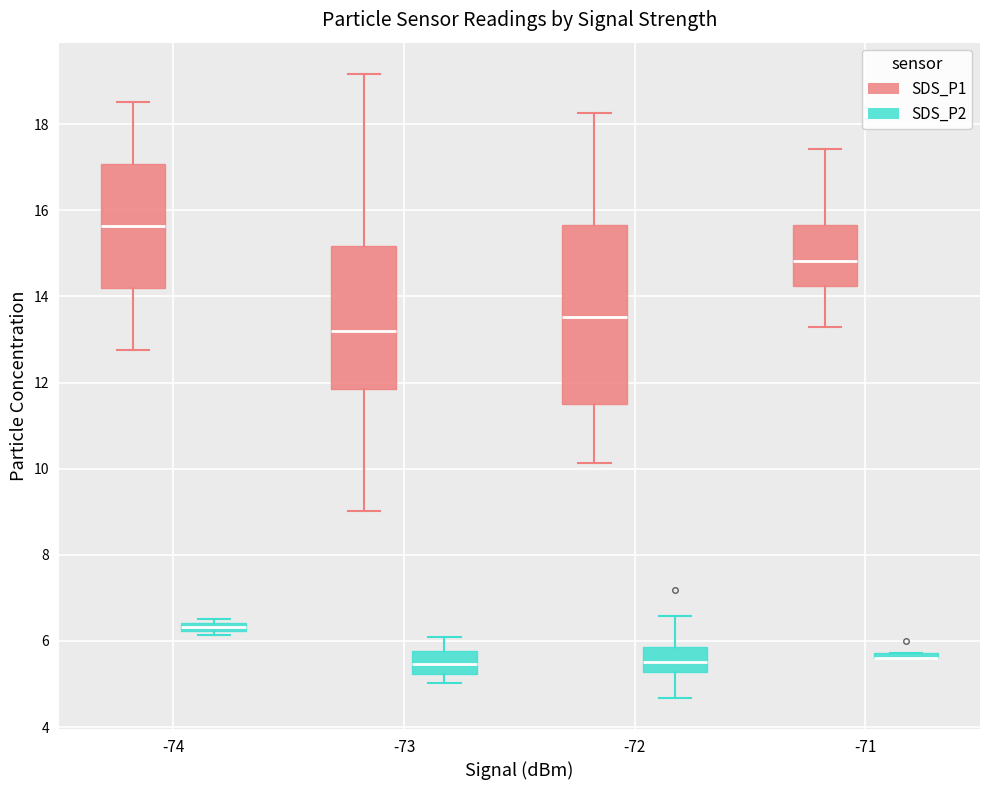

Comparing the boxes themselves (not the whiskers), which one is the tallest?

-72 (SDS_P1)